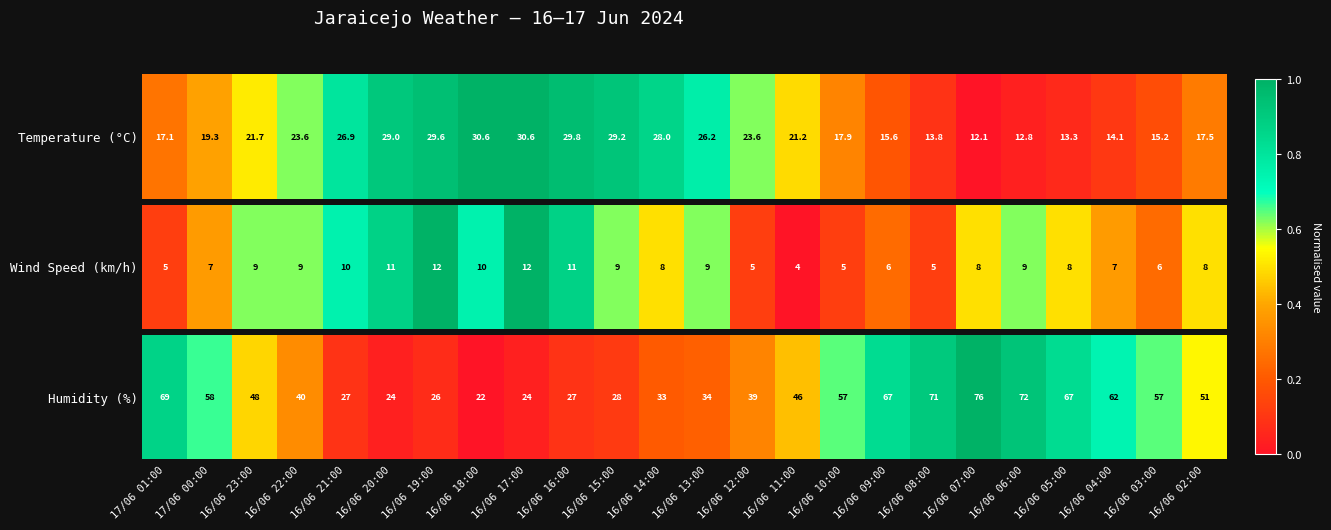

Rank the categories by value from highest to lowest.

16/06 07:00, 16/06 06:00, 16/06 08:00, 17/06 01:00, 16/06 09:00, 16/06 05:00, 16/06 04:00, 17/06 00:00, 16/06 10:00, 16/06 03:00, 16/06 02:00, 16/06 23:00, 16/06 11:00, 16/06 22:00, 16/06 12:00, 16/06 13:00, 16/06 14:00, 16/06 15:00, 16/06 21:00, 16/06 16:00, 16/06 19:00, 16/06 20:00, 16/06 17:00, 16/06 18:00